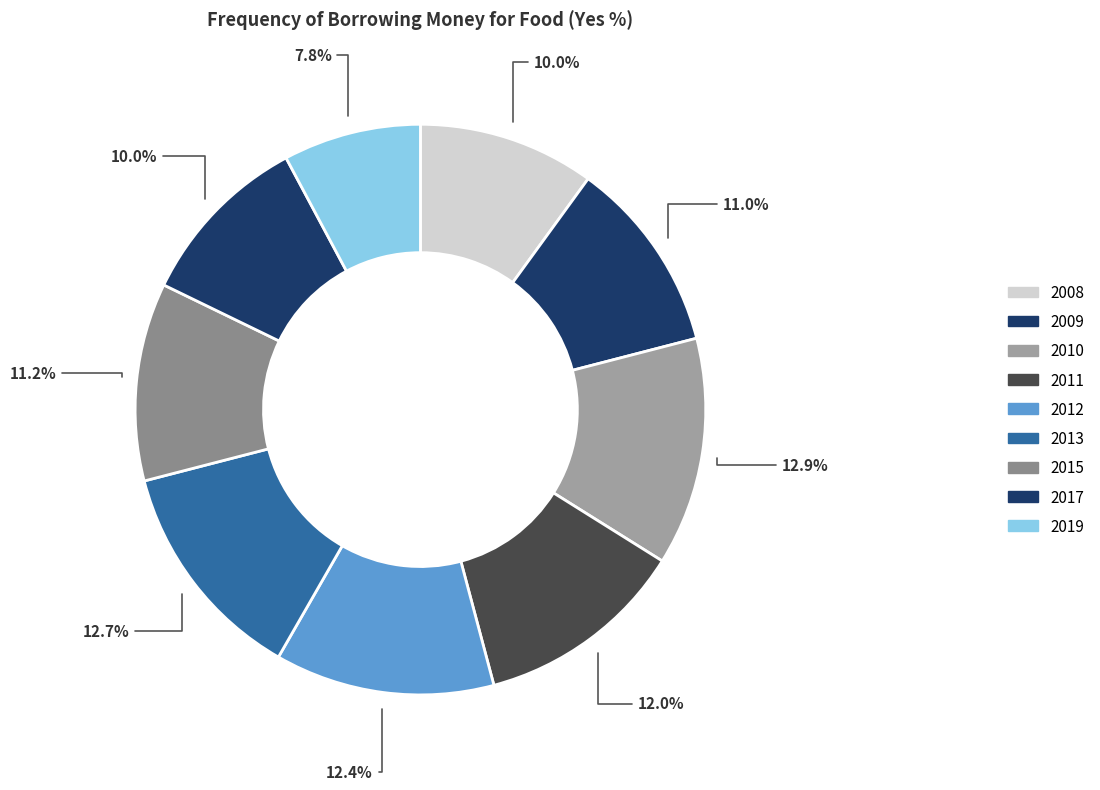

Which category has the smallest portion of the pie?

2019